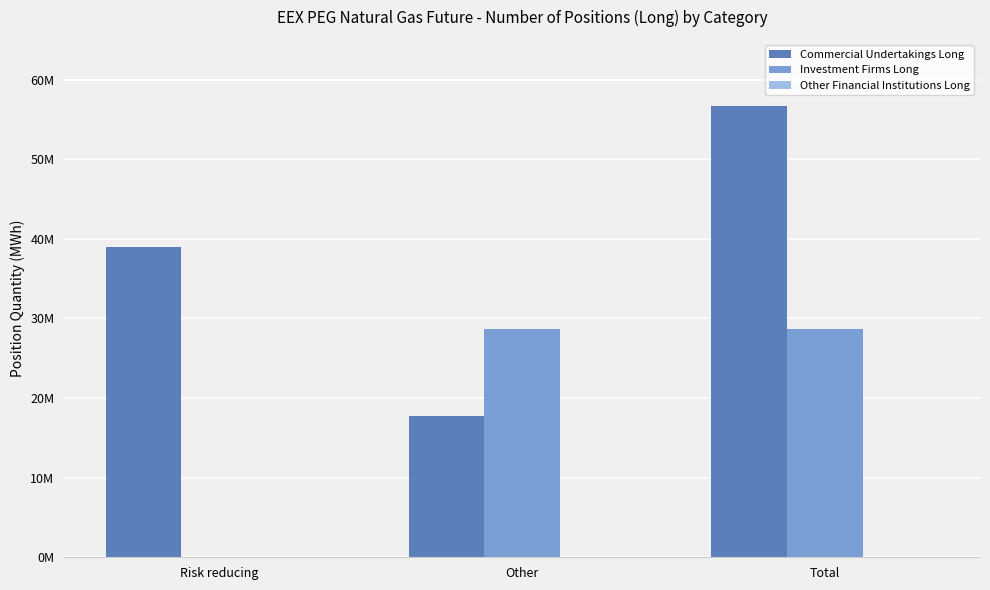

What is the difference between the second highest and minimum values in the Commercial Undertakings Long series?

21183835